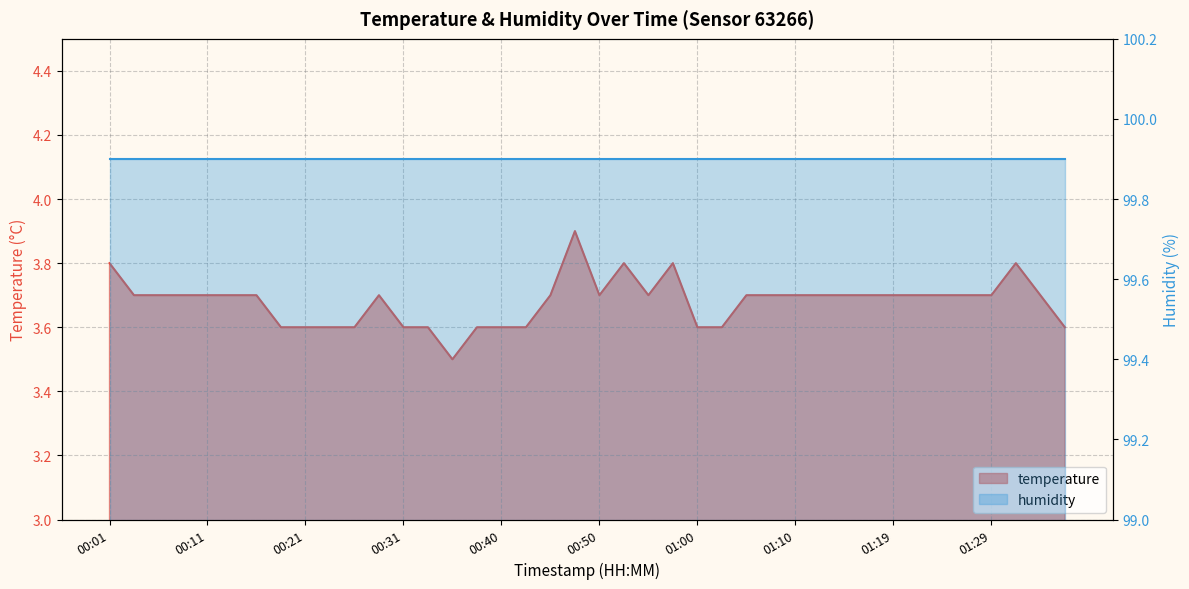

Rank the categories by value from lowest to highest.

00:36, 00:19, 00:21, 00:23, 00:26, 00:31, 00:33, 00:38, 00:40, 00:43, 01:00, 01:02, 01:37, 00:04, 00:06, 00:09, 00:11, 00:14, 00:16, 00:28, 00:45, 00:50, 00:55, 01:05, 01:07, 01:10, 01:12, 01:15, 01:17, 01:19, 01:22, 01:24, 01:27, 01:29, 01:34, 00:01, 00:53, 00:58, 01:32, 00:48